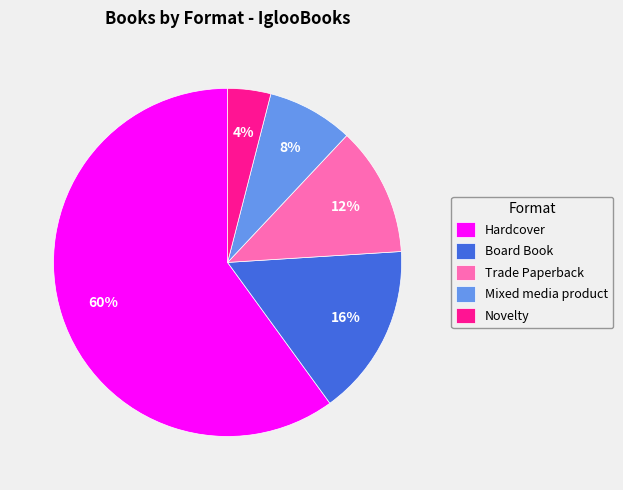

To the nearest percent, what percentage of the pie is Mixed media product?

8%